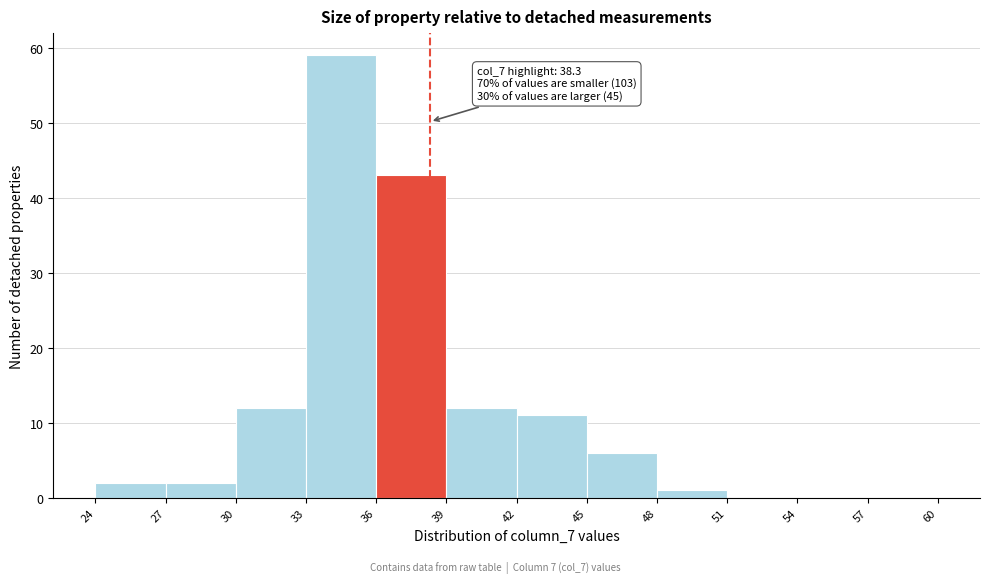

Over which range of the x-axis is the bar tallest?

33 to 36